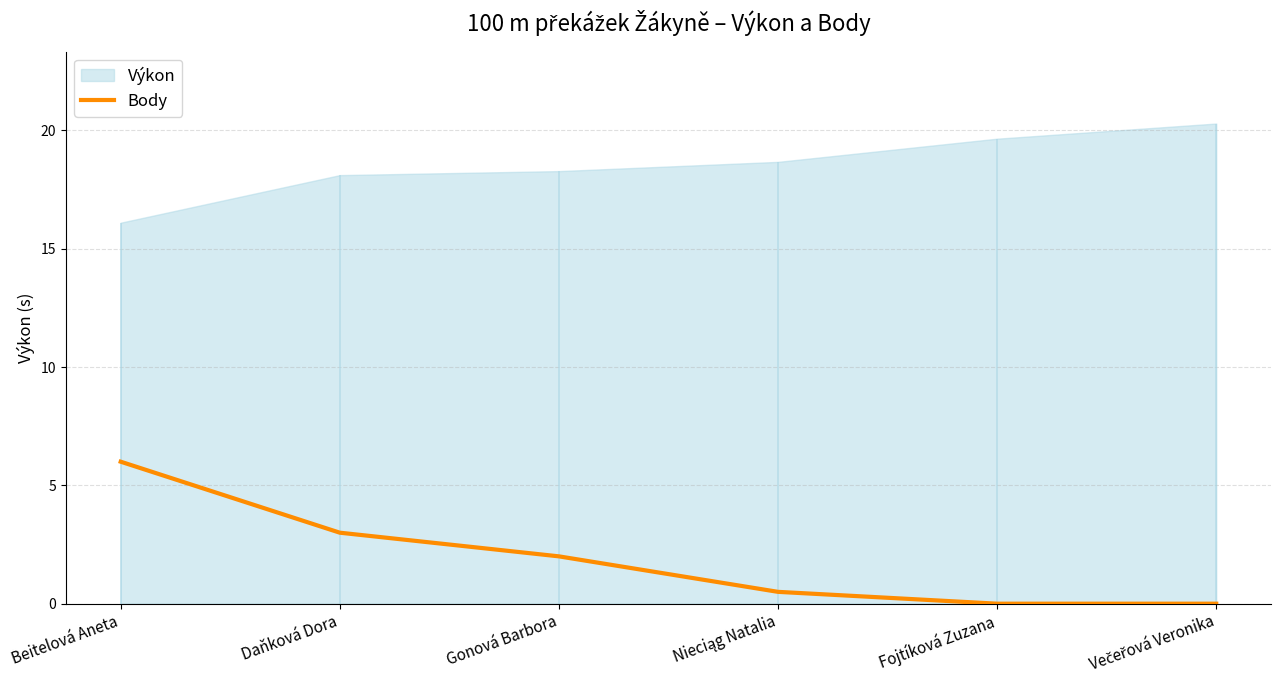

True or false: there are more than 2 points higher than both neighbors.

False